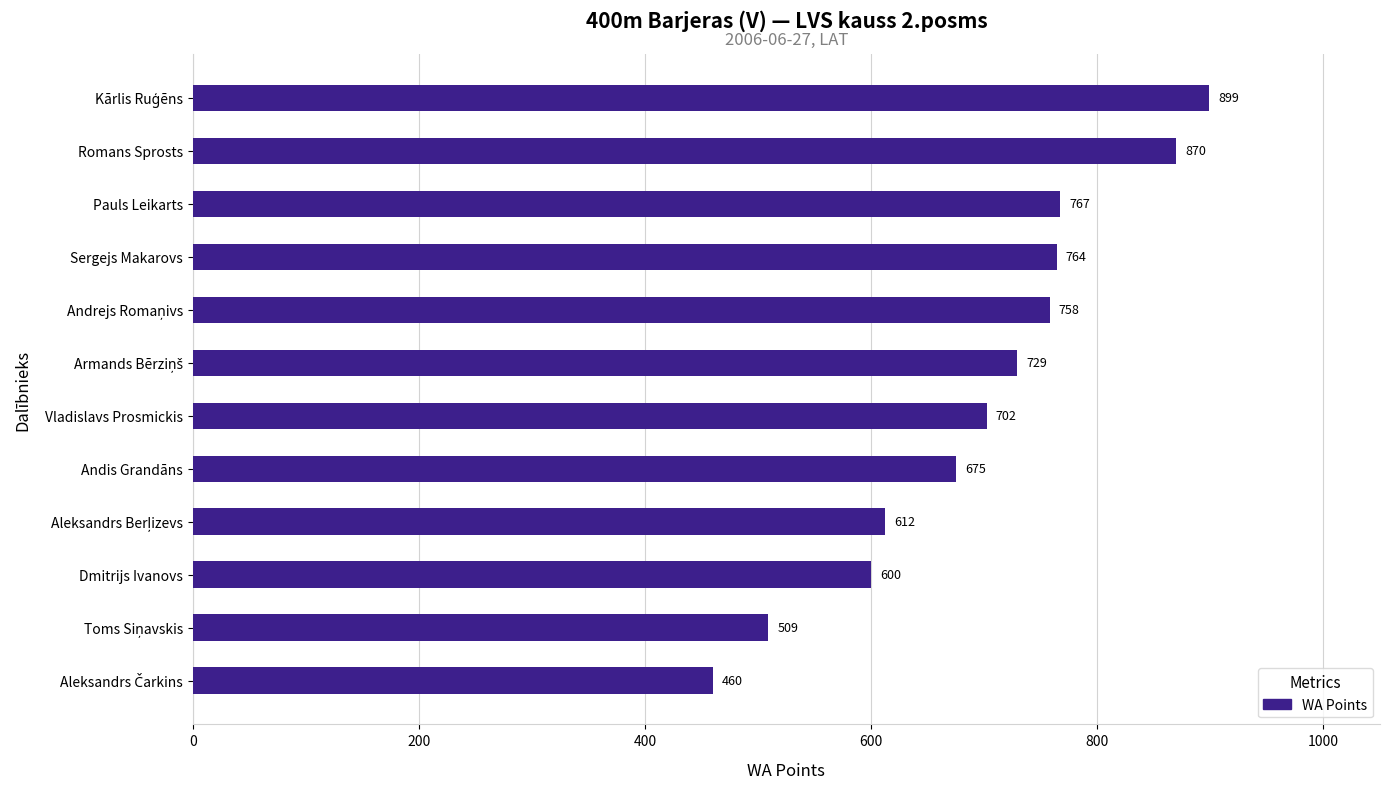

Where is the data nearest to the value 679?

Andis Grandāns